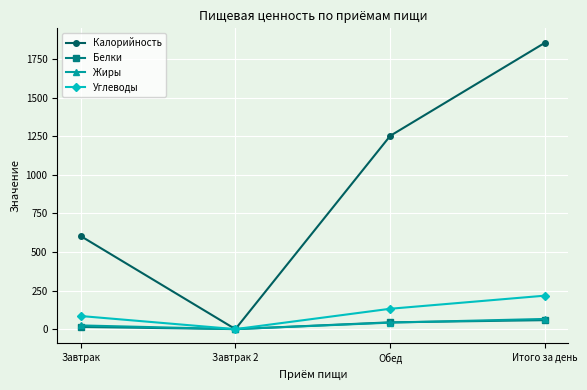

Which series has the largest range (max minus min)?

Калорийность